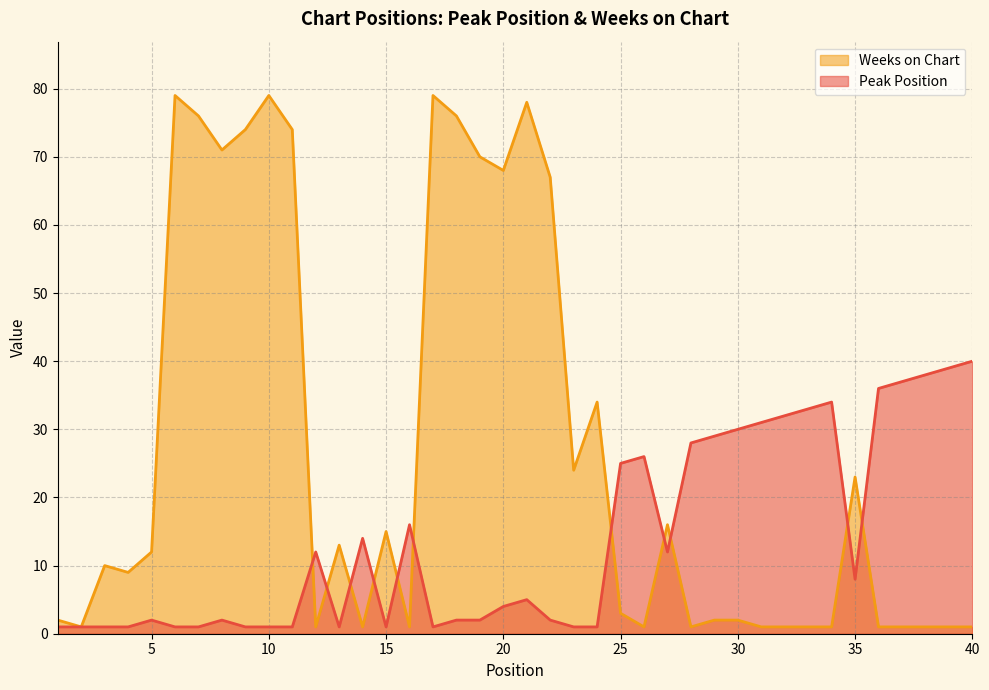

True or false: Weeks on Chart and Peak Position intersect in this chart.

True